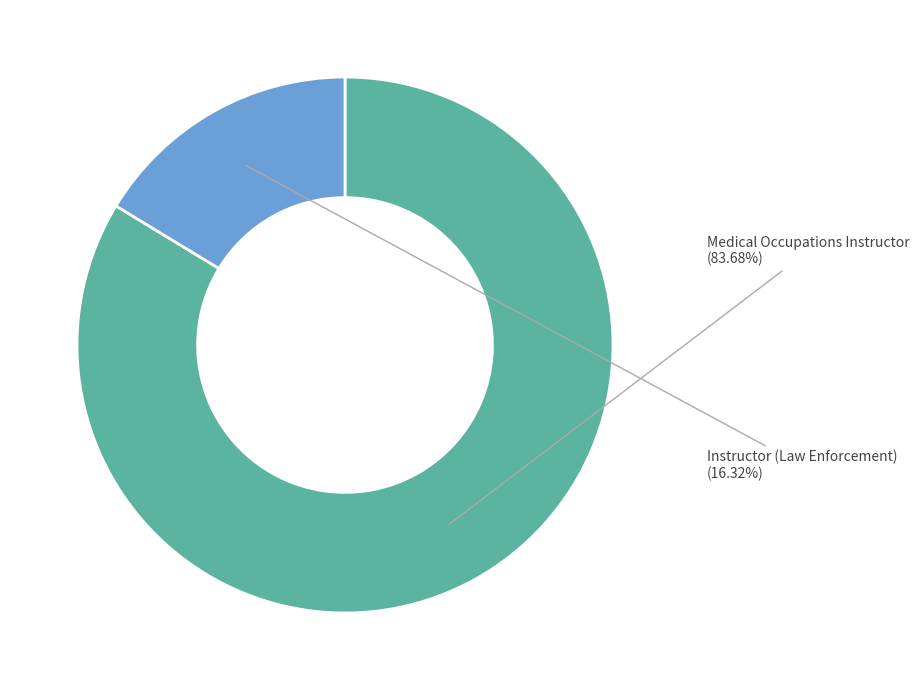

Between Instructor (Law Enforcement) and Medical Occupations Instructor, which is larger?

Medical Occupations Instructor